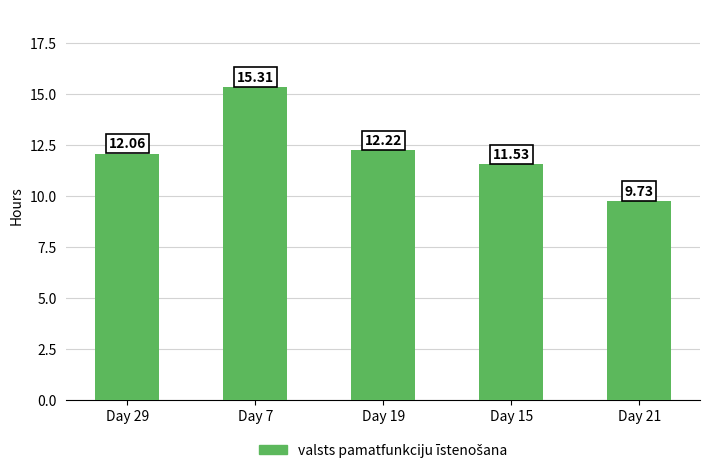

Approximately how many times larger is the value at Day 15 compared to Day 7?

0.8